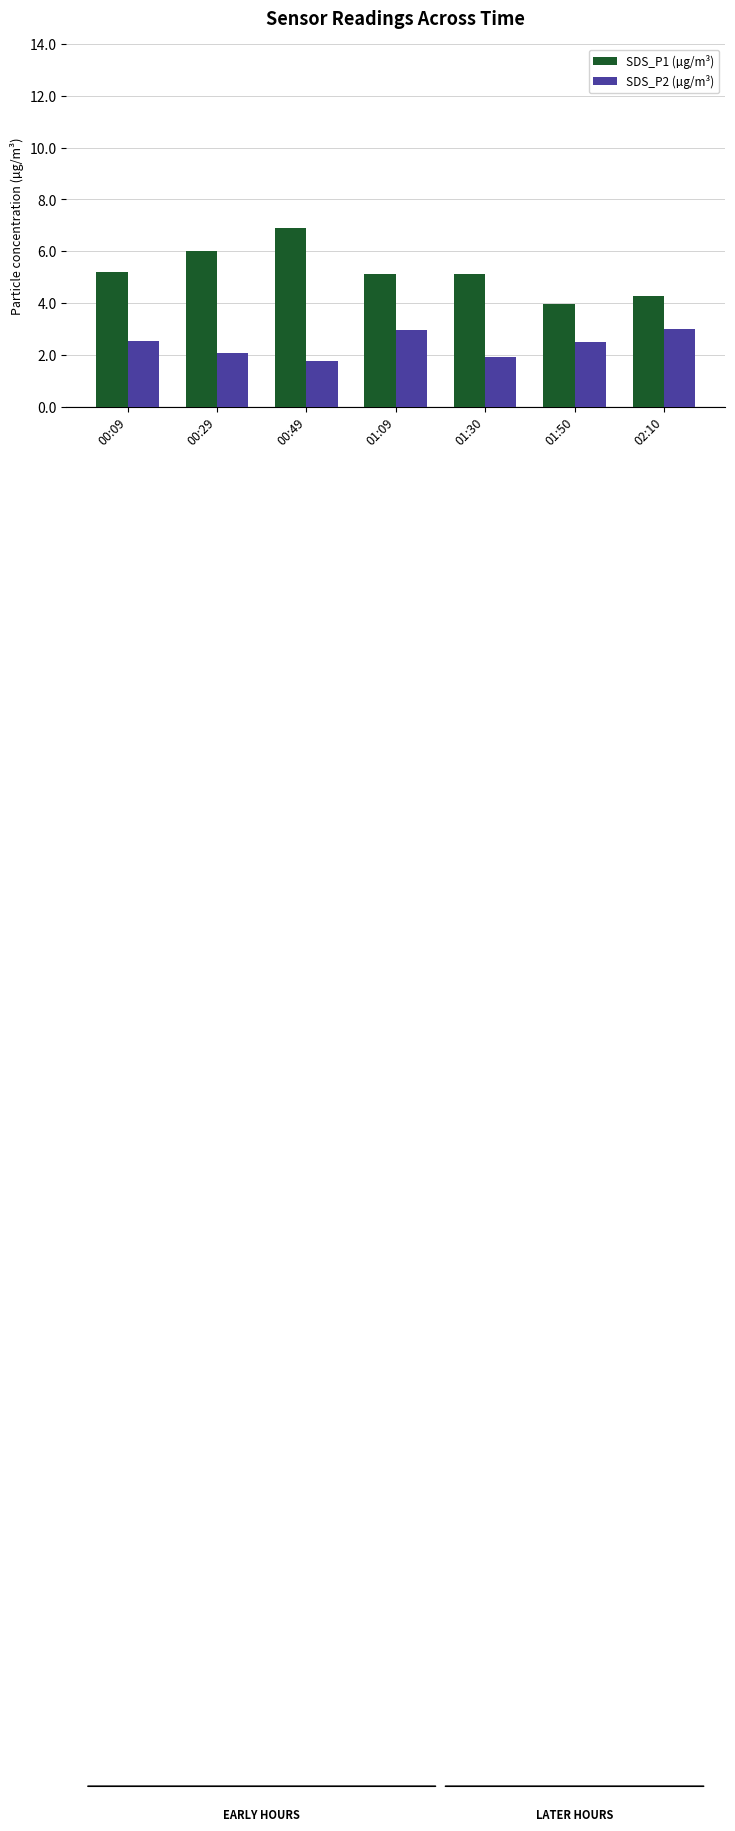

How many bars are there in total?

14